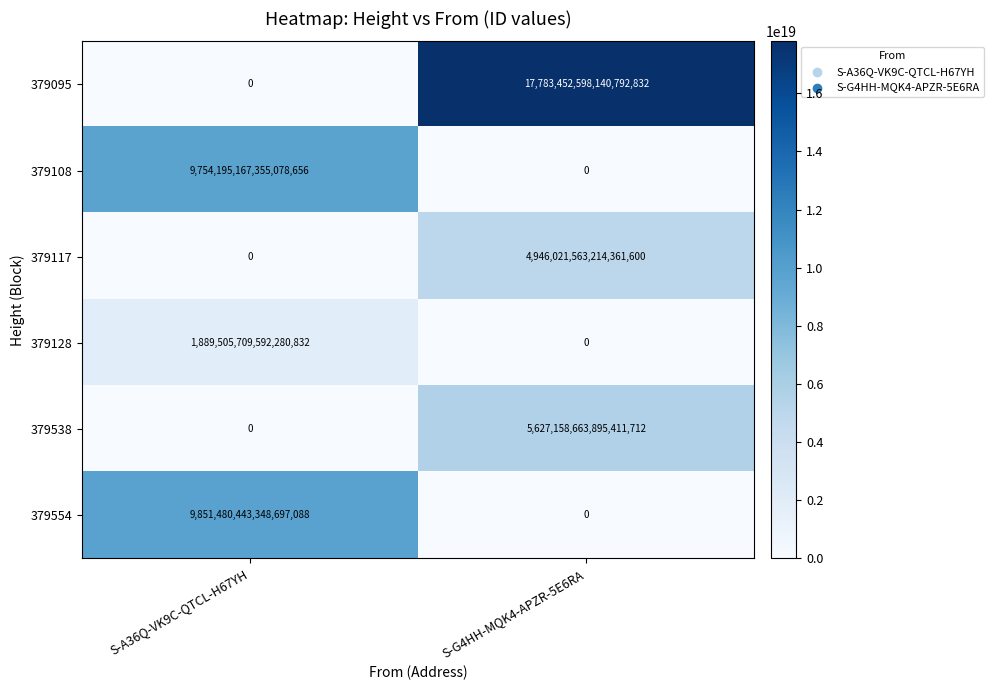

Between S-A36Q-VK9C-QTCL-H67YH and S-G4HH-MQK4-APZR-5E6RA, which series saw the biggest shift?

379095